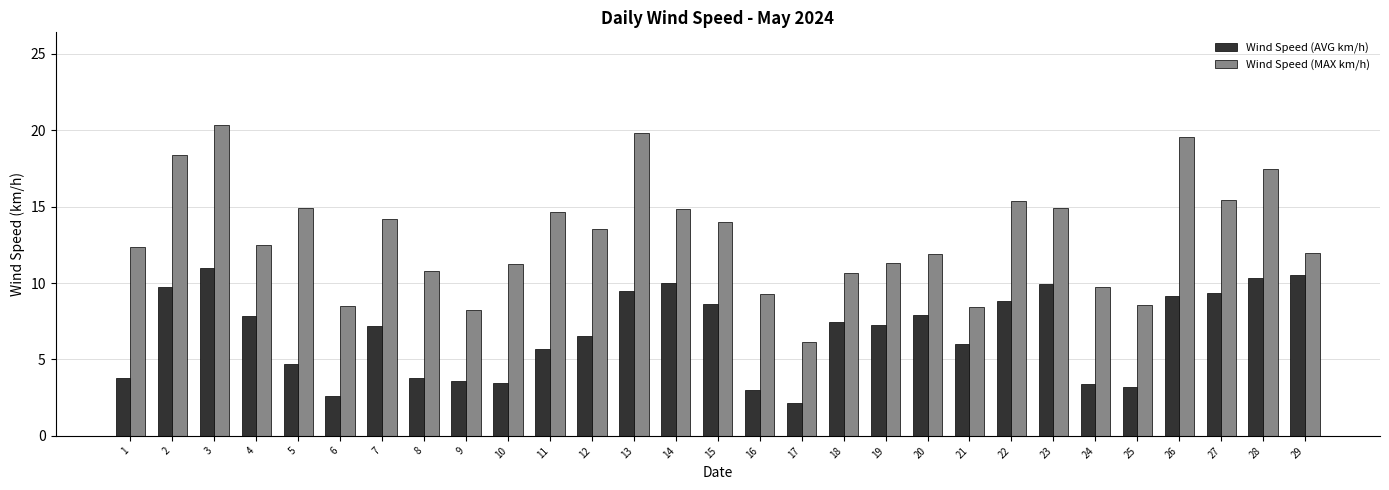

Are the bars horizontal?

No